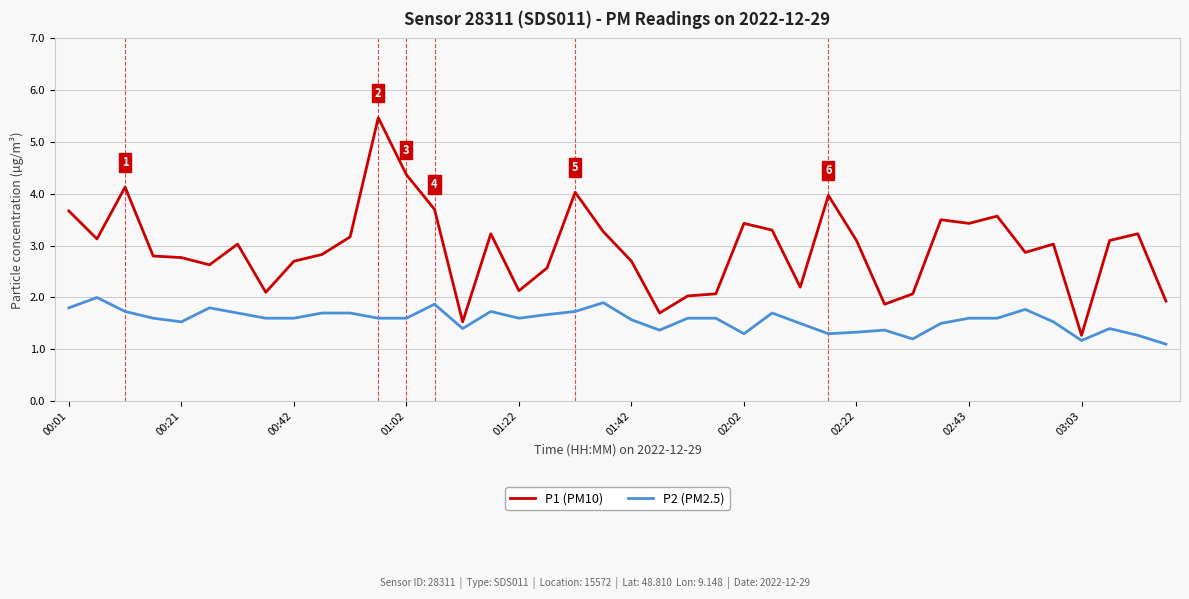

True or false: P2 (PM2.5) and P1 (PM10) intersect in this chart.

False